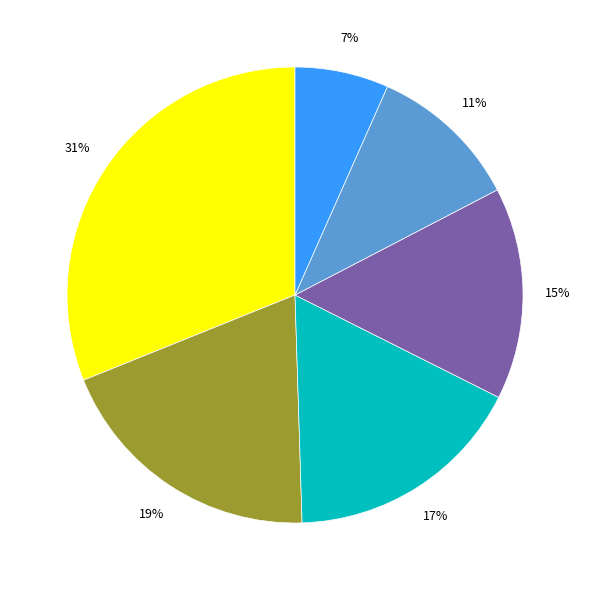

To the nearest percent, what is the difference between the largest and smallest slice percentages?

24%